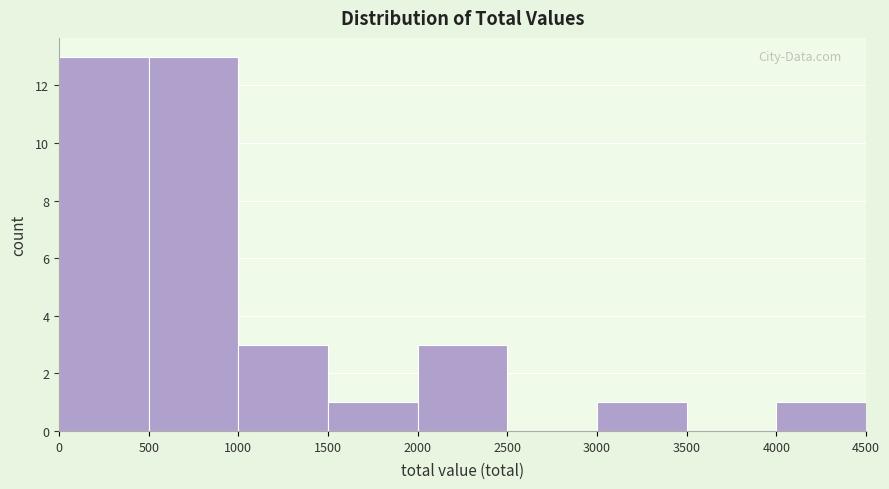

Reading left to right, transcribe this chart: for each bar, give the range it covers on the x-axis and its height. The values are not printed on the chart, so give them approximately, as read against the axis.

0 to 500: 13
500 to 1000: 13
1000 to 1500: 3
1500 to 2000: 1
2000 to 2500: 3
2500 to 3000: 0
3000 to 3500: 1
3500 to 4000: 0
4000 to 4500: 1